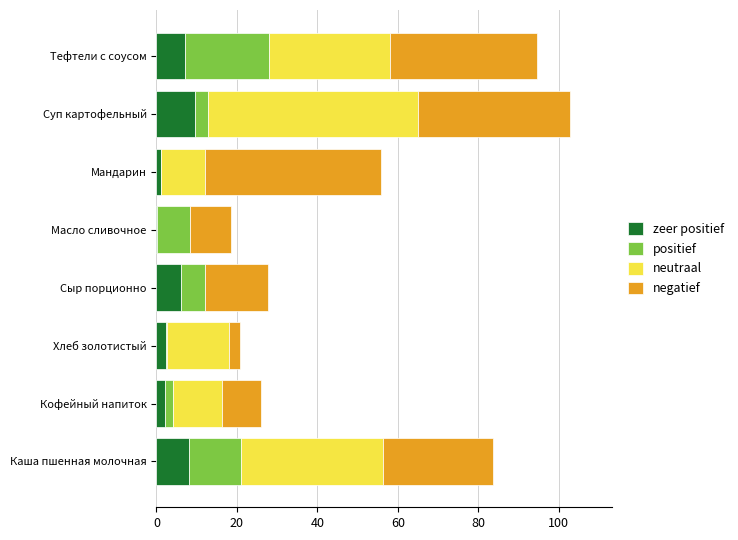

What is the total value across all series at Каша пшенная молочная?

83.7